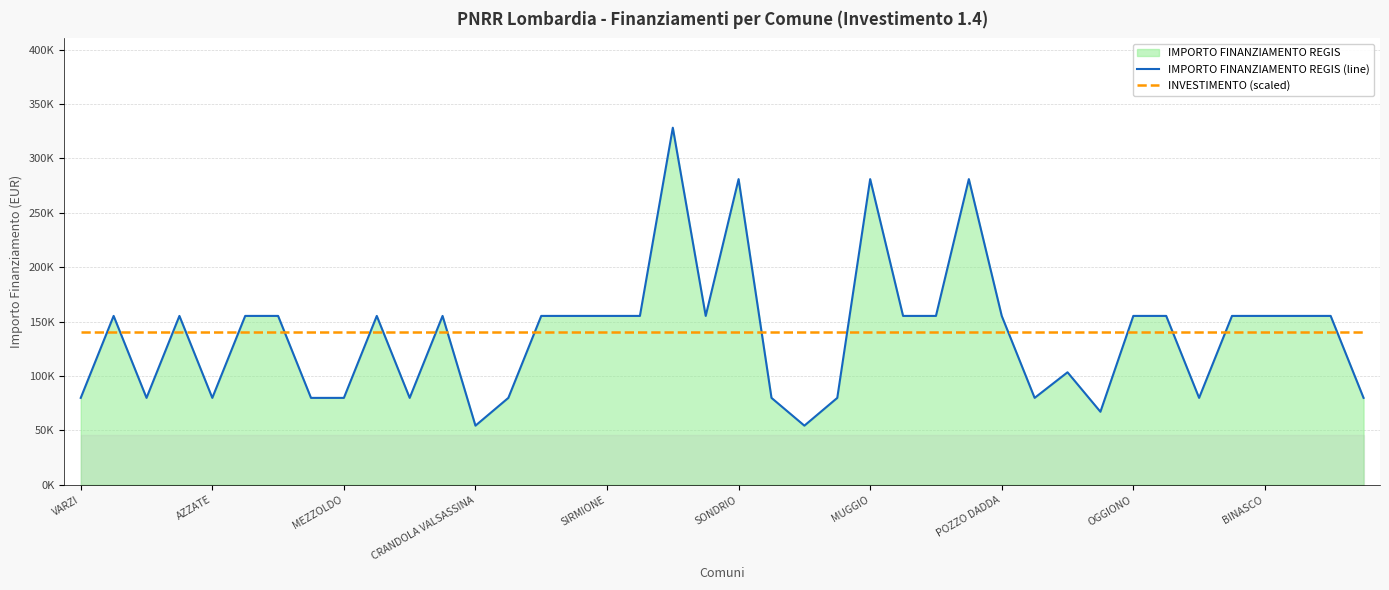

Is it true that IMPORTO FINANZIAMENTO REGIS (line) equals 97923 at SONDRIO?

False